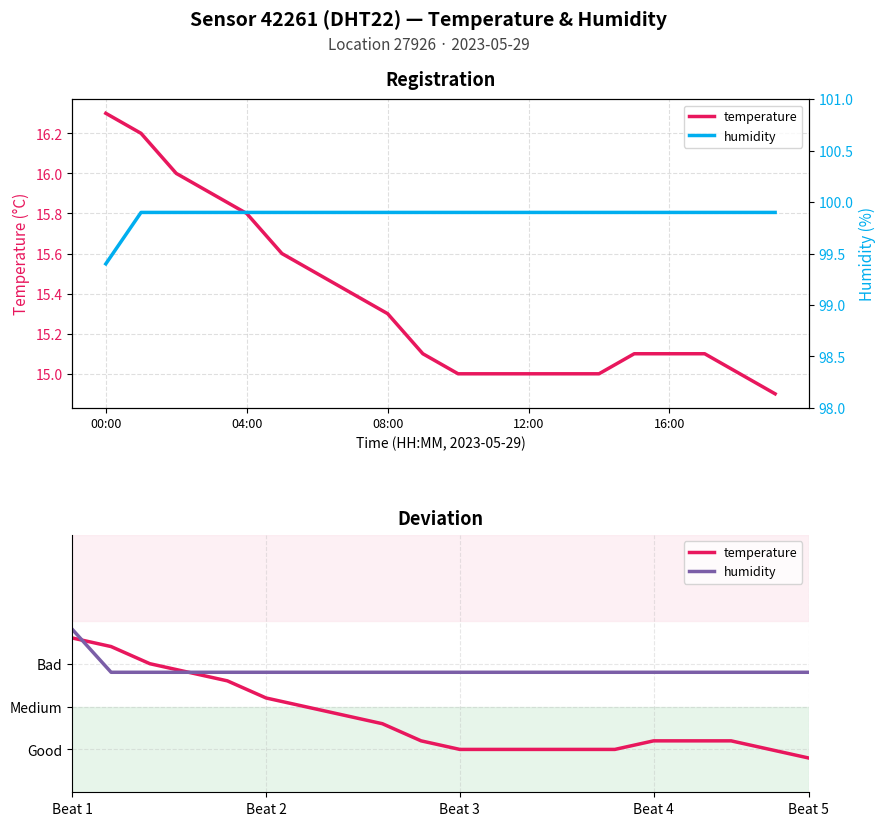

Rank the series at 16:00 from highest to lowest value.

humidity, temperature